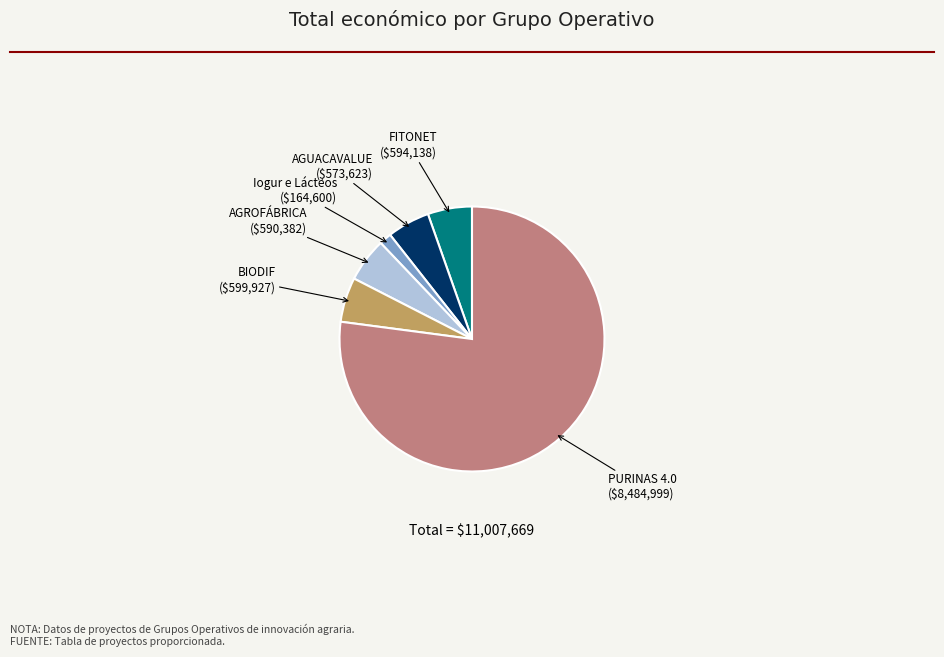

What is the ratio of the value at FITONET to the value at BIODIF?

1.0